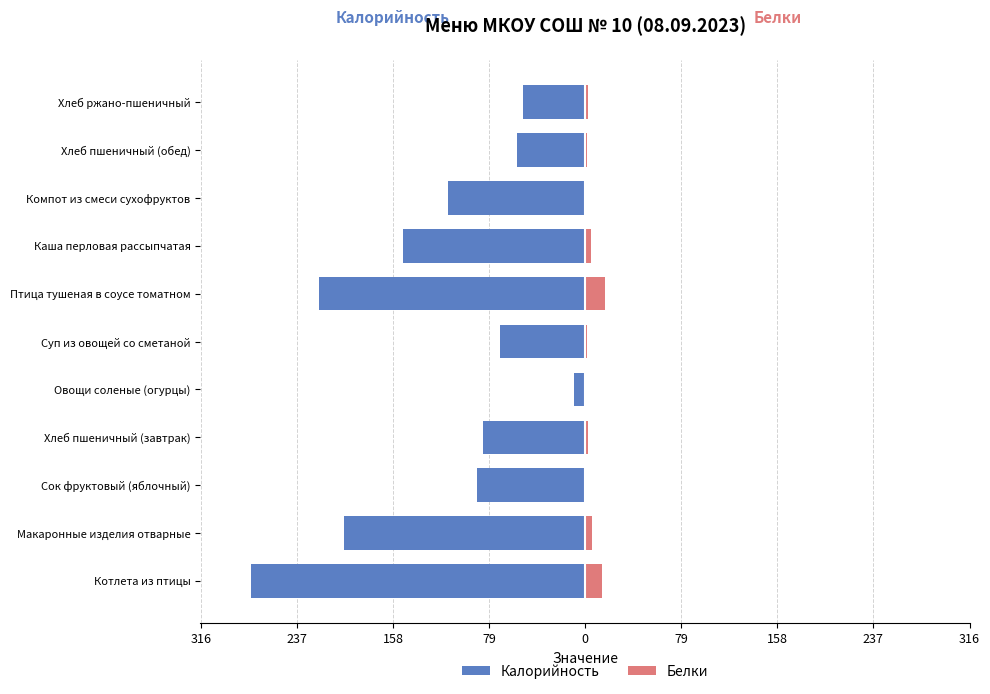

What are all the series names shown in the legend?

Калорийность, Белки